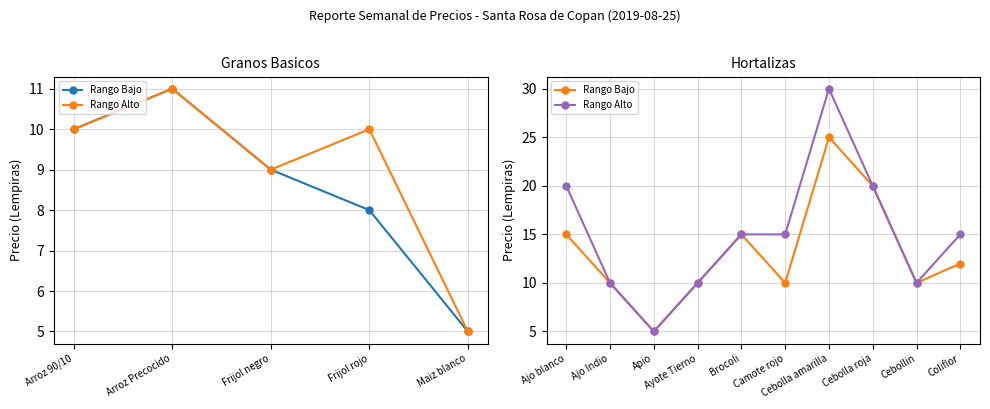

What are all the series names shown in the legend?

Rango Bajo, Rango Alto